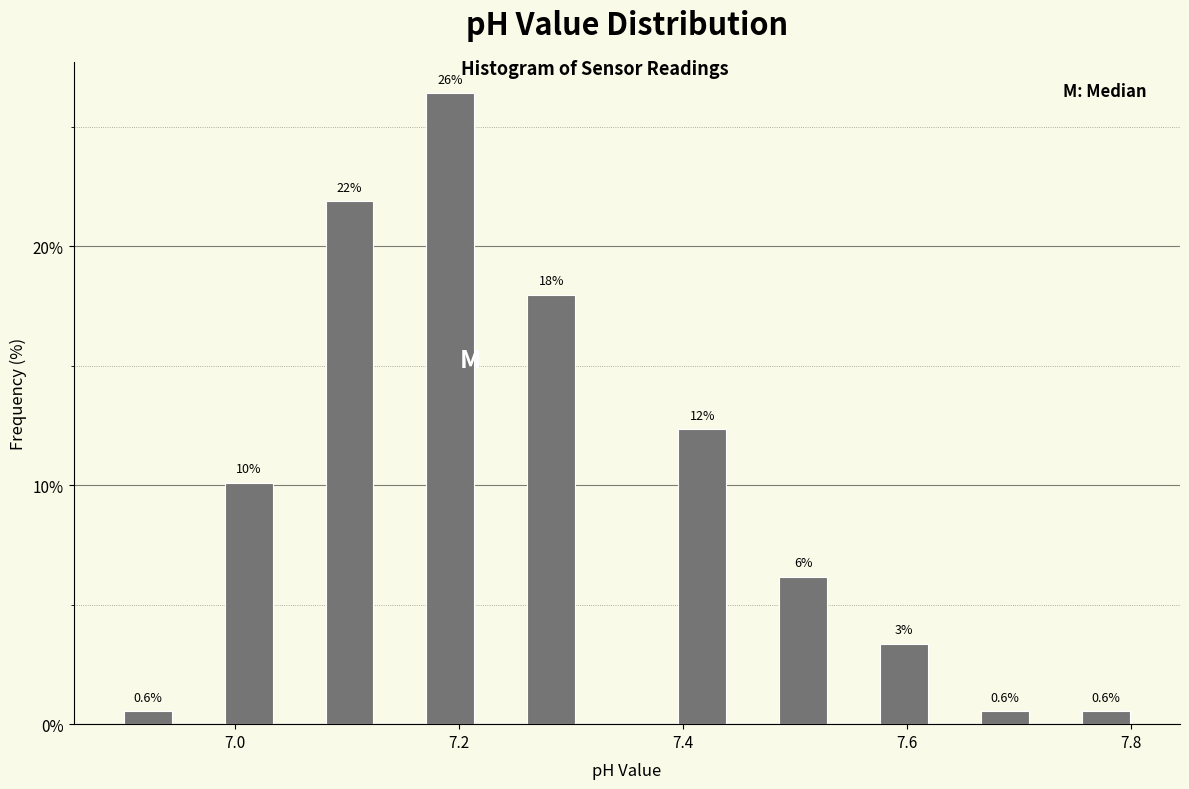

Around what value on the x-axis is the tallest bar? Give the approximate position of its centre, as read against the axis.

7.20